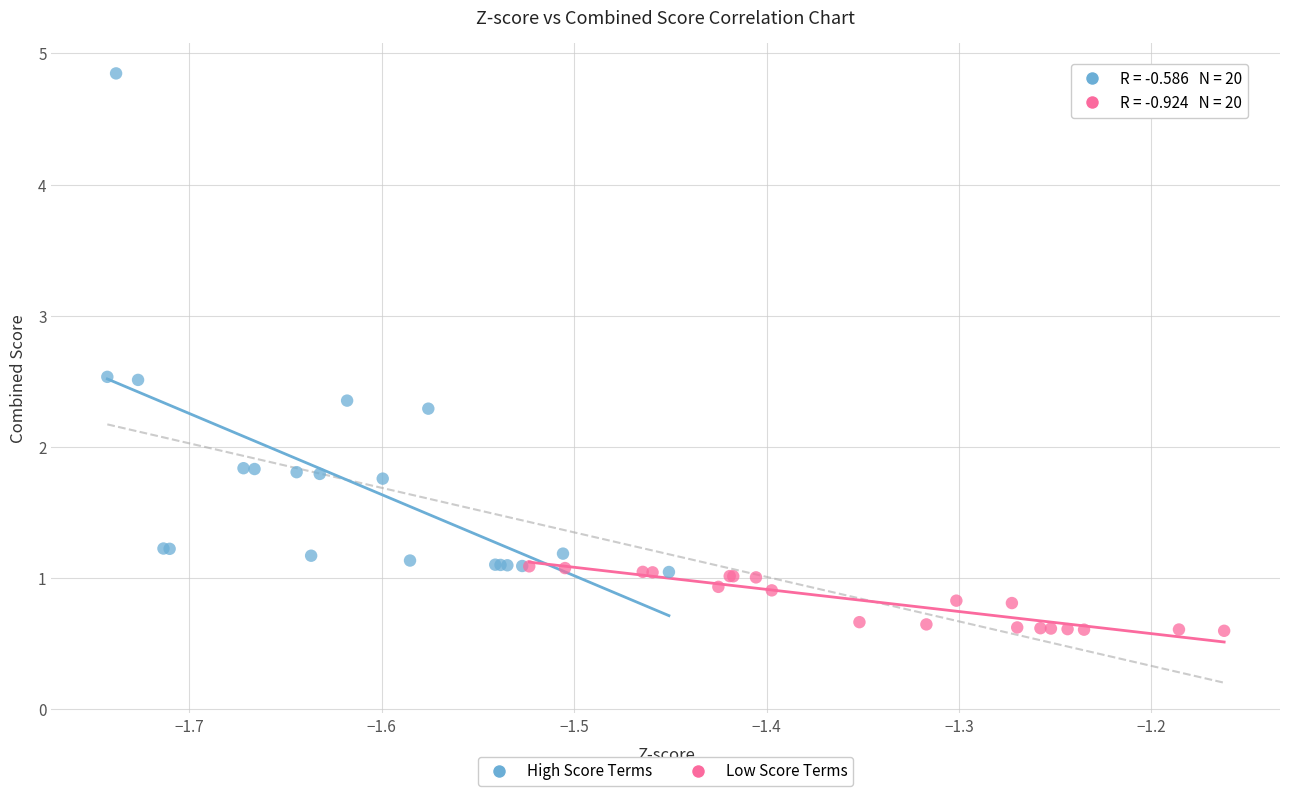

Which series contains the lowest Y value?

Low Score Terms